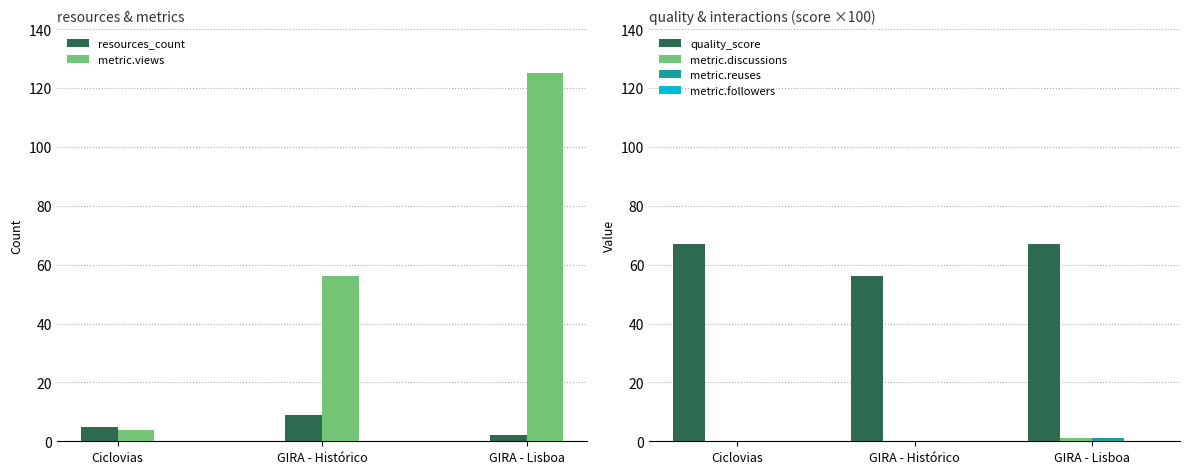

The value of metric.reuses at GIRA - Lisboa is 0.5. True or false?

False